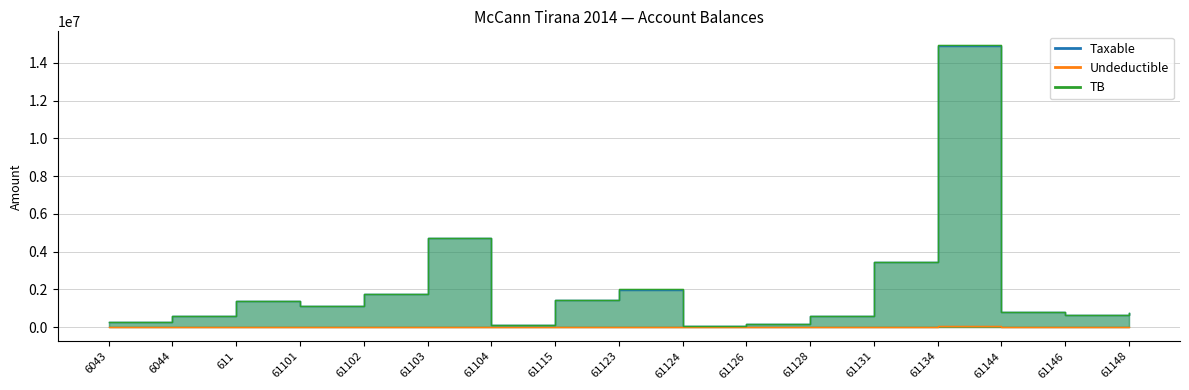

At which category is the sum across all series the highest?

61134